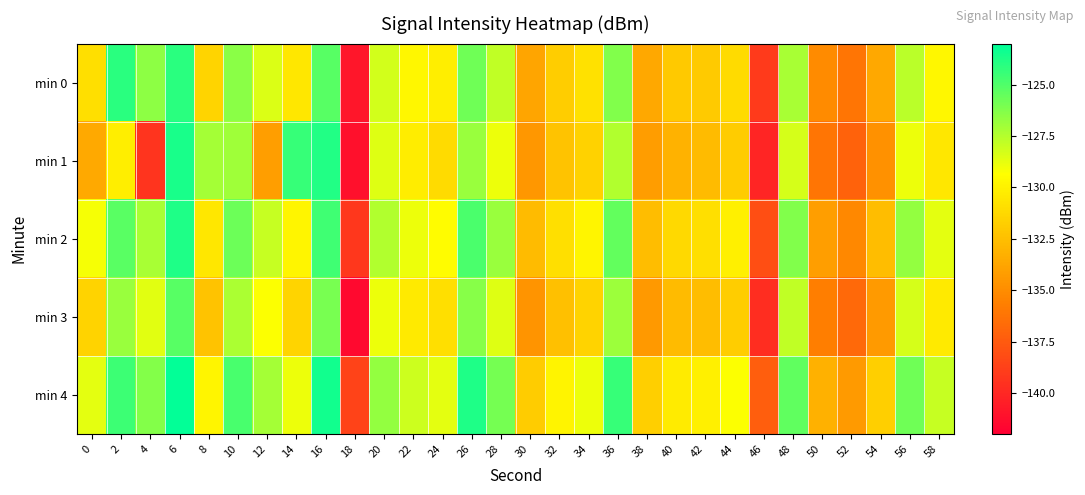

How many data points does each series have?

30